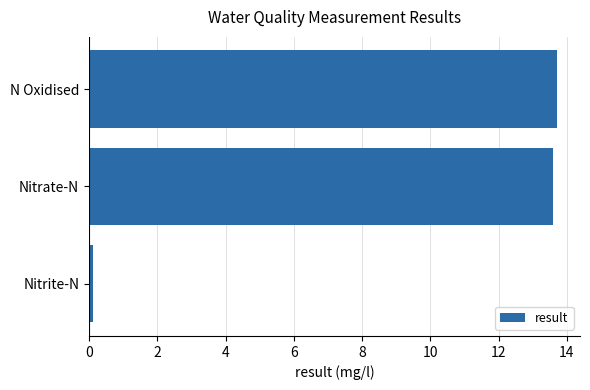

Between N Oxidised and Nitrite-N, which is larger?

N Oxidised